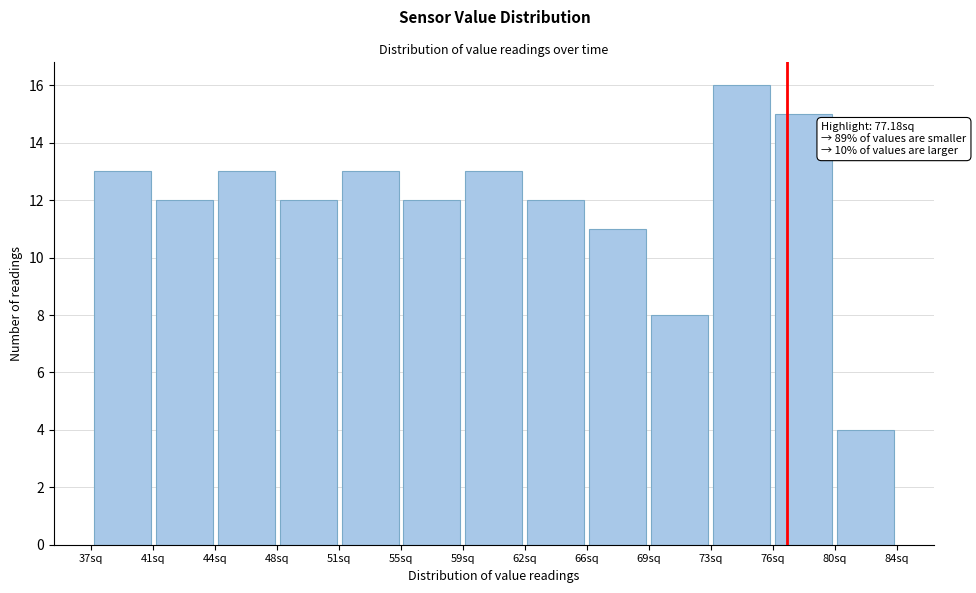

Which range on the x-axis has the tallest bar?

73.0 to 76.5